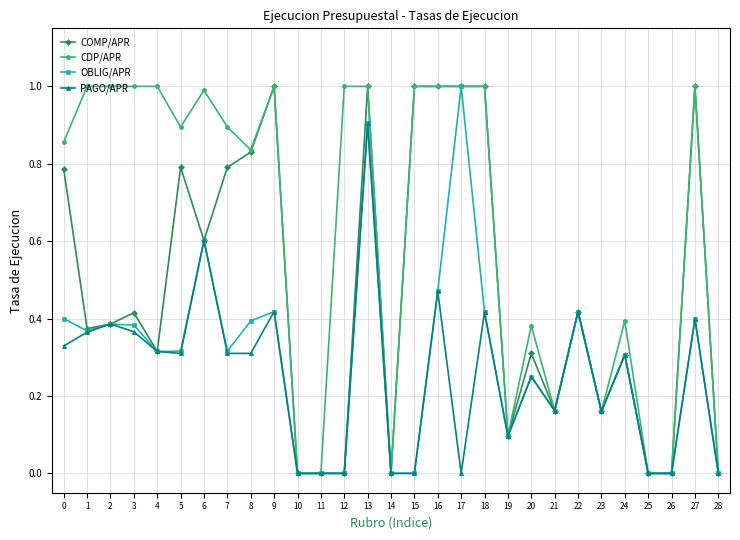

Between 21 and 24, which series saw the biggest shift?

CDP/APR